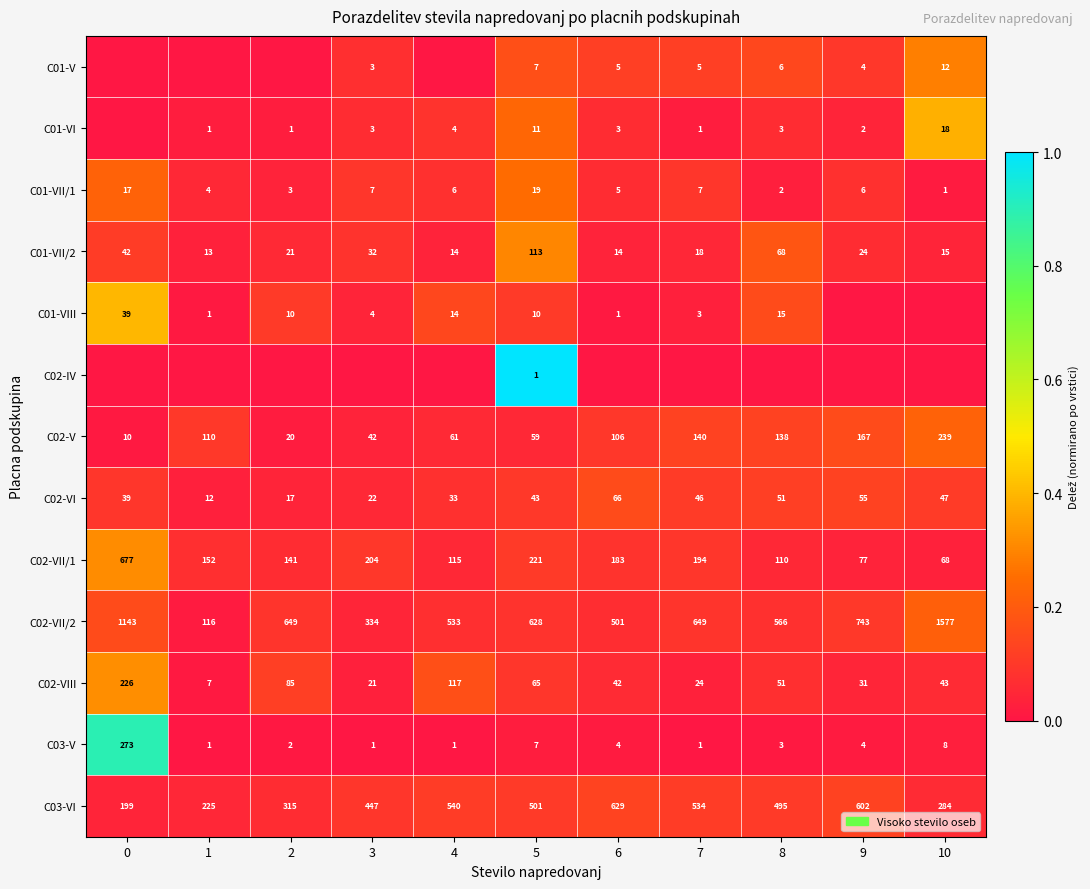

Rank the categories by C02-V value from lowest to highest.

0, 2, 3, 5, 4, 6, 1, 8, 7, 9, 10